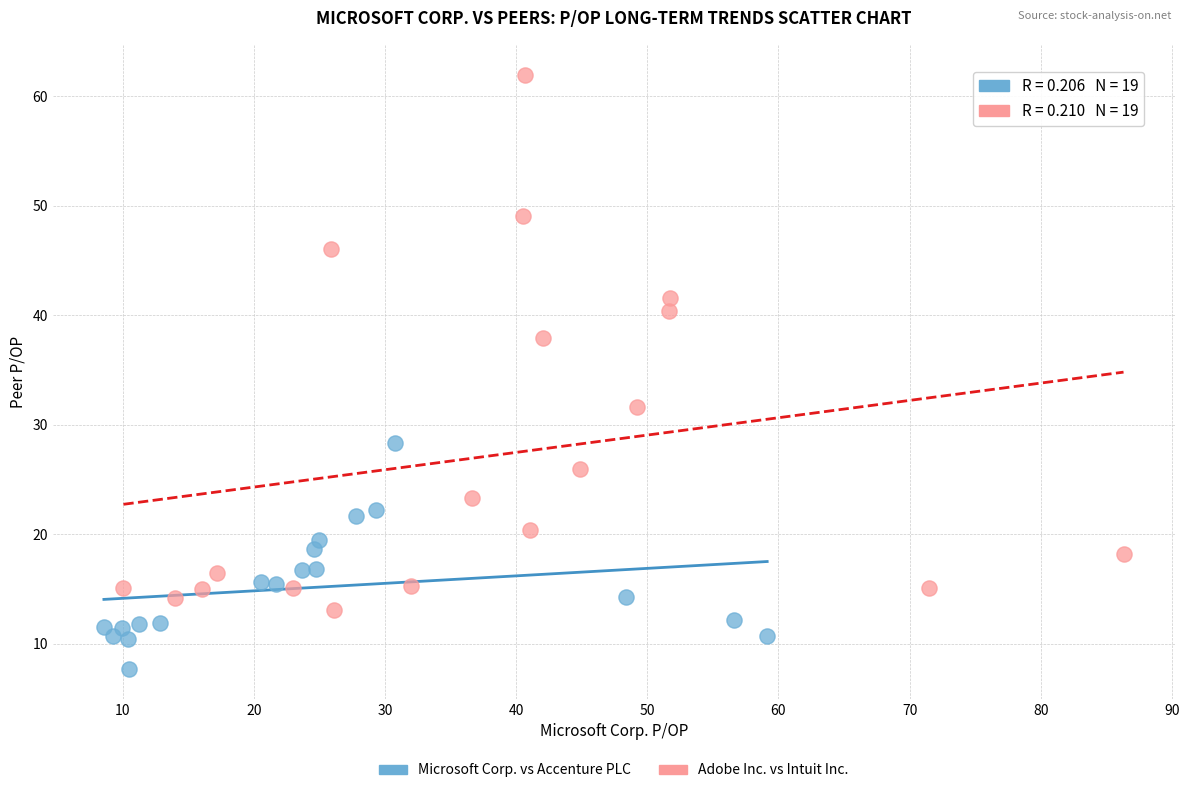

What are all the series names shown in the legend?

Microsoft Corp. vs Accenture PLC, Adobe Inc. vs Intuit Inc.